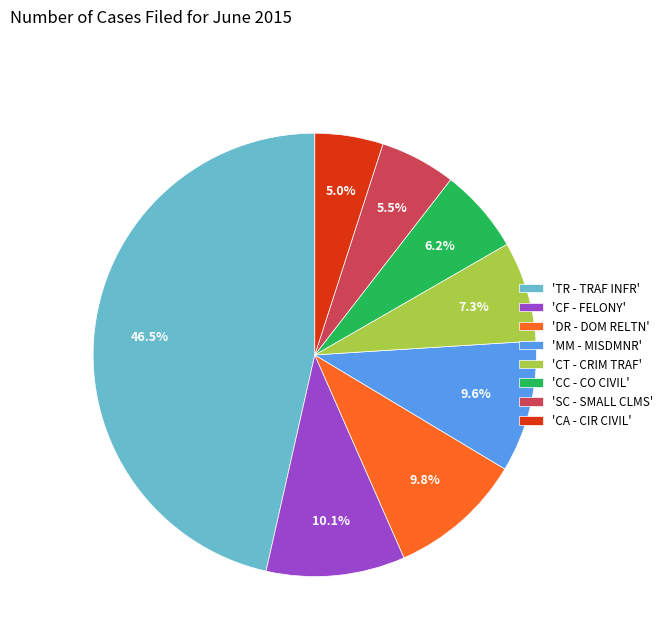

What is the ratio of the value at 'SC - SMALL CLMS' to the value at 'MM - MISDMNR'?

0.6